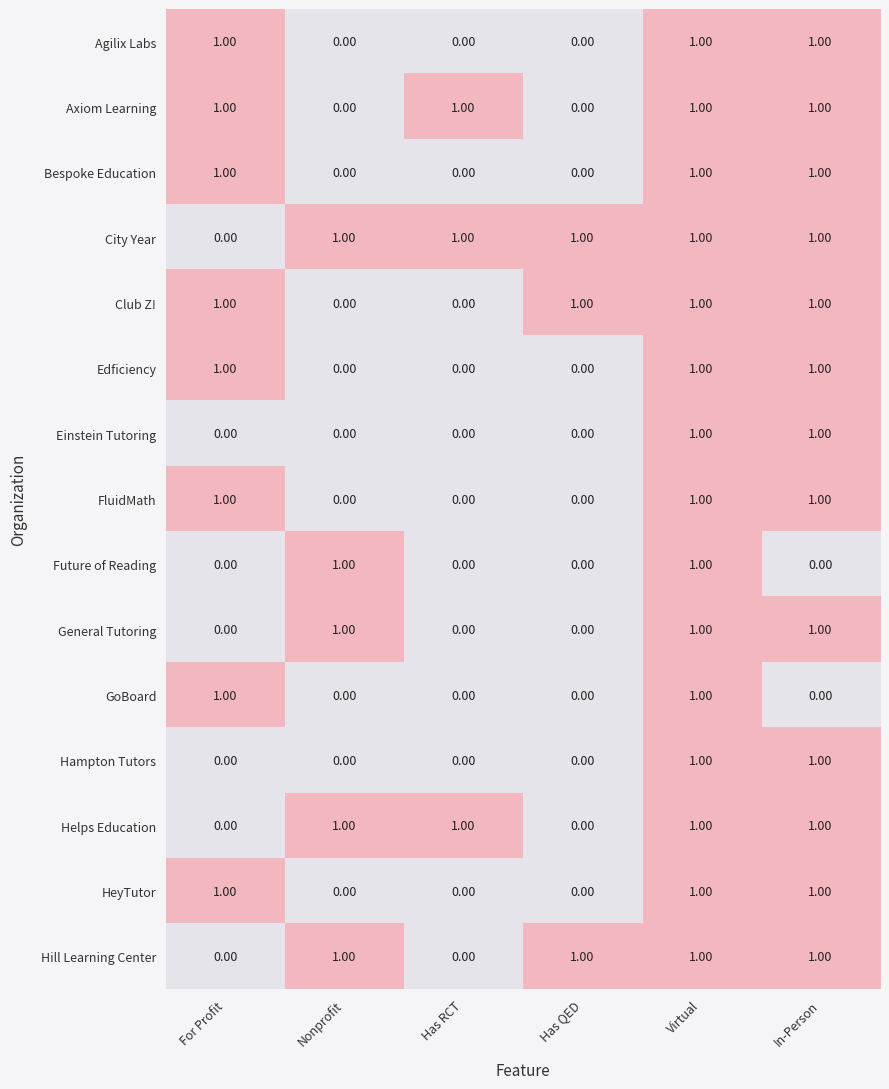

What is the sum of all General Tutoring values?

3